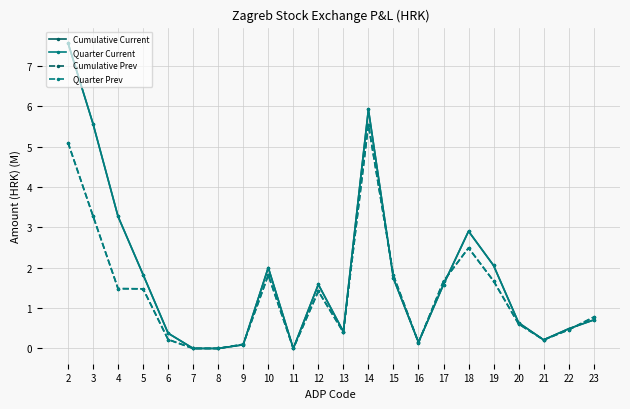

What is the value of the Cumulative Current point at the 21st from the left?

0.5